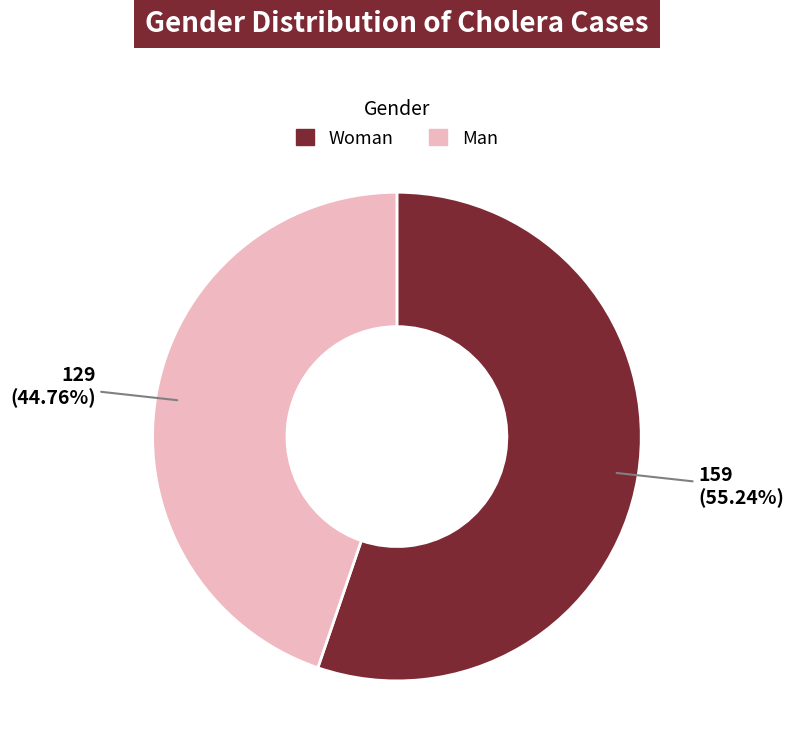

Is there a majority slice in this chart?

Yes